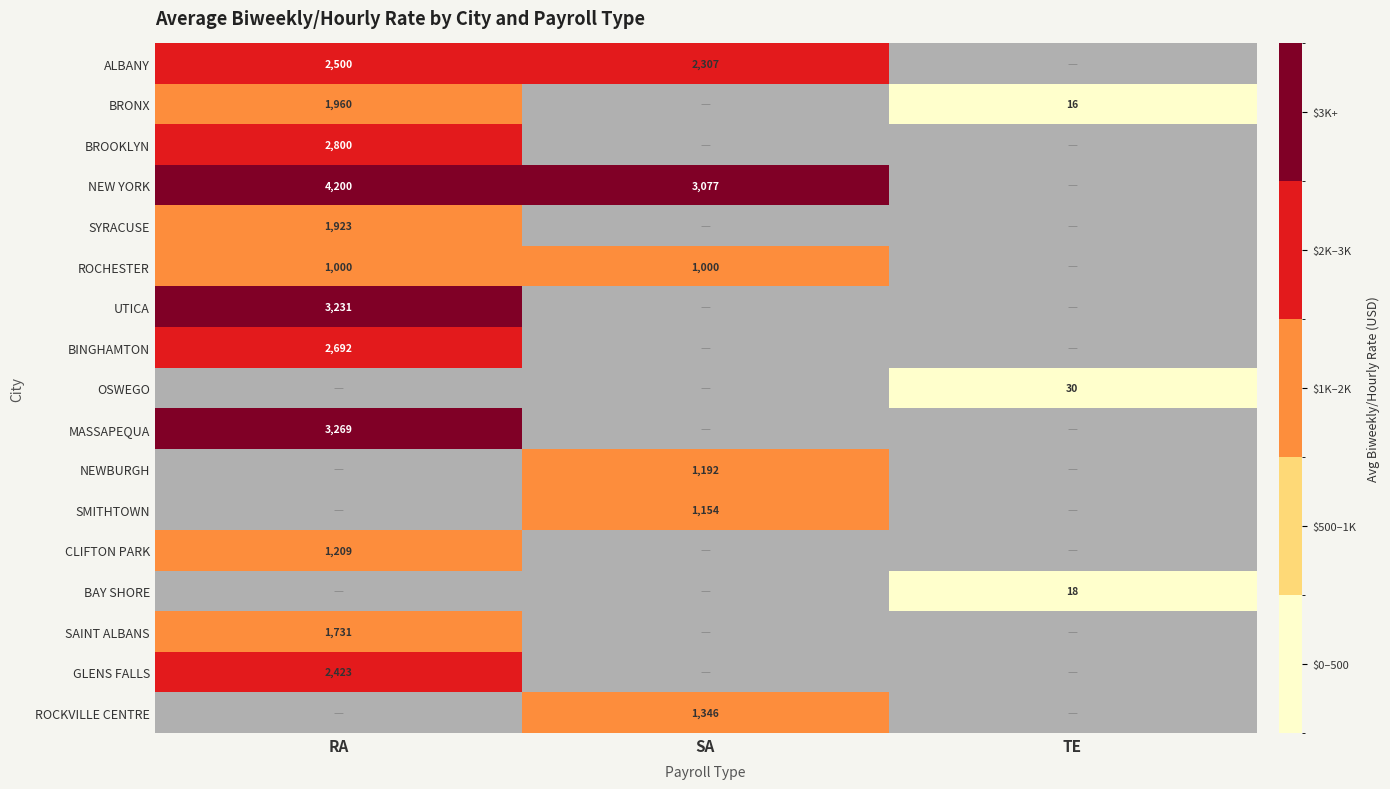

True or false: ALBANY has a value of 2307 at SA.

True